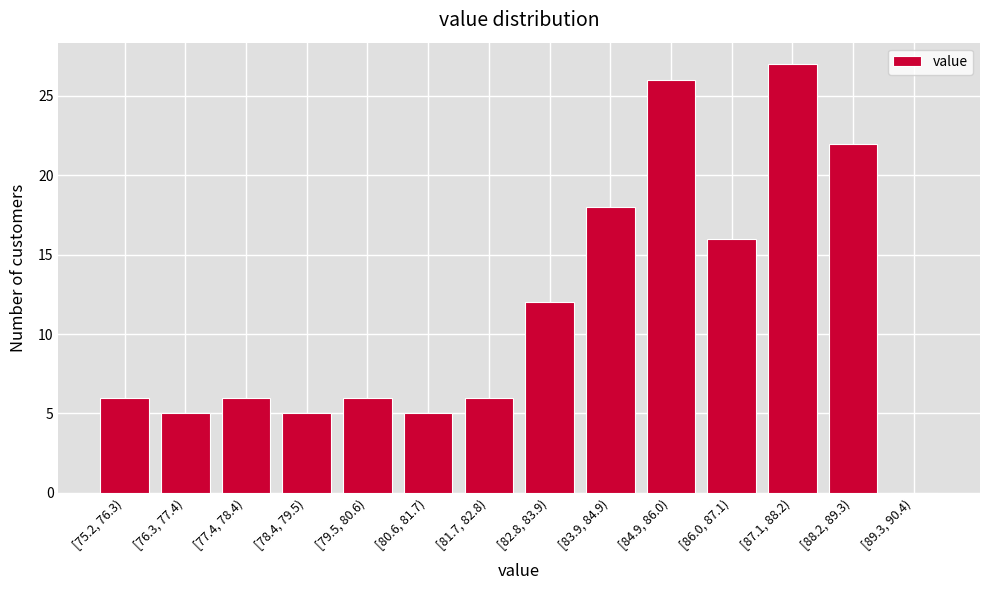

Reading right to left, what are all the values shown in this chart?

[89.3, 90.4)=0	[88.2, 89.3)=22	[87.1, 88.2)=27	[86.0, 87.1)=16	[84.9, 86.0)=26	[83.9, 84.9)=18	[82.8, 83.9)=12	[81.7, 82.8)=6	[80.6, 81.7)=5	[79.5, 80.6)=6	[78.4, 79.5)=5	[77.4, 78.4)=6	[76.3, 77.4)=5	[75.2, 76.3)=6